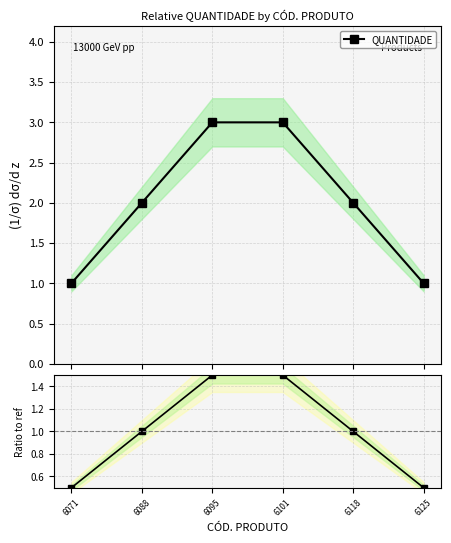

Is it true that QUANTIDADE equals 0.6 at 6071?

False